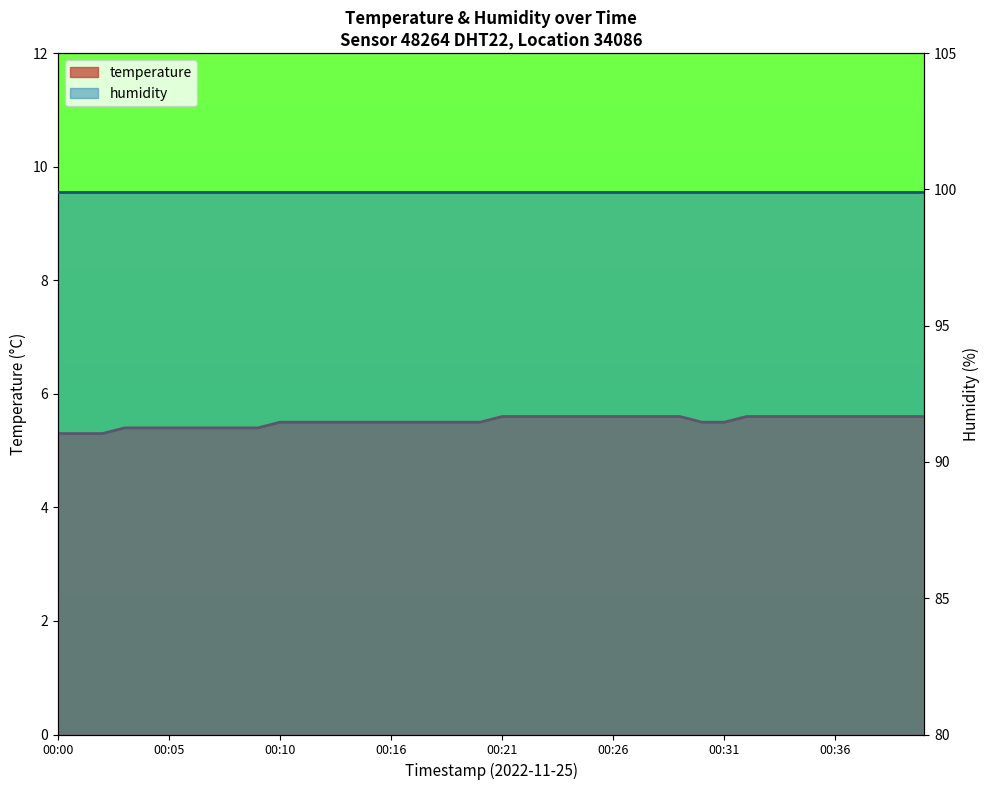

Between 37 and 28, which is larger?

37